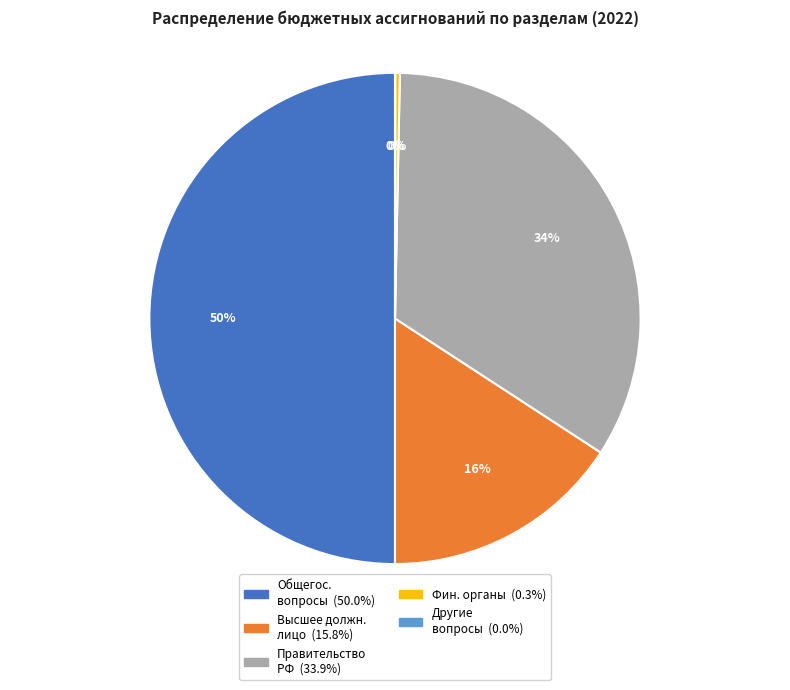

To the nearest percent, what is the difference between the largest and smallest slice percentages?

50%